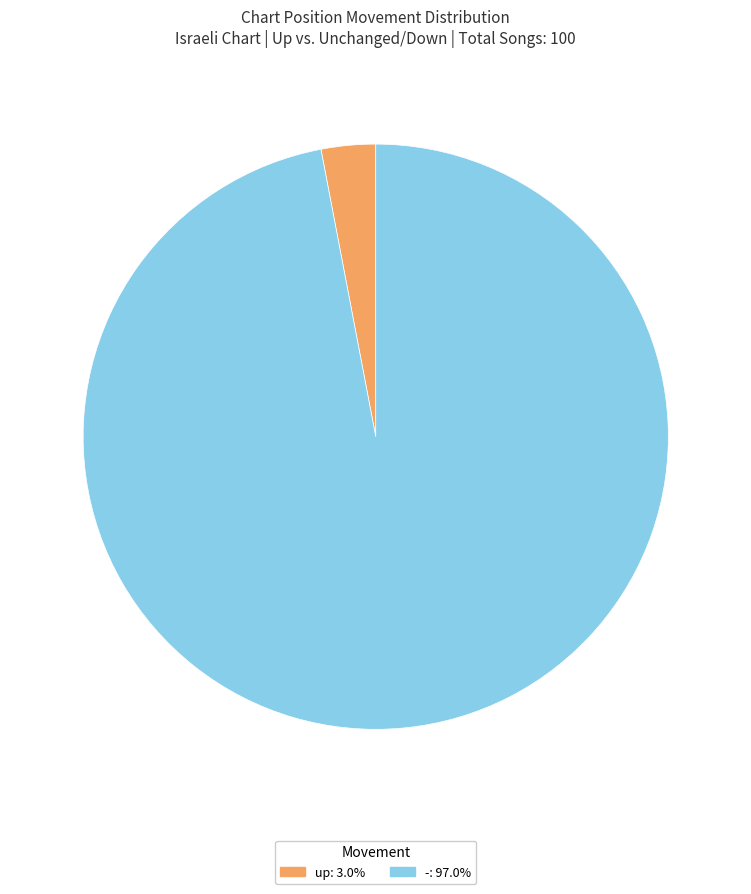

How many segments does this pie chart have?

2